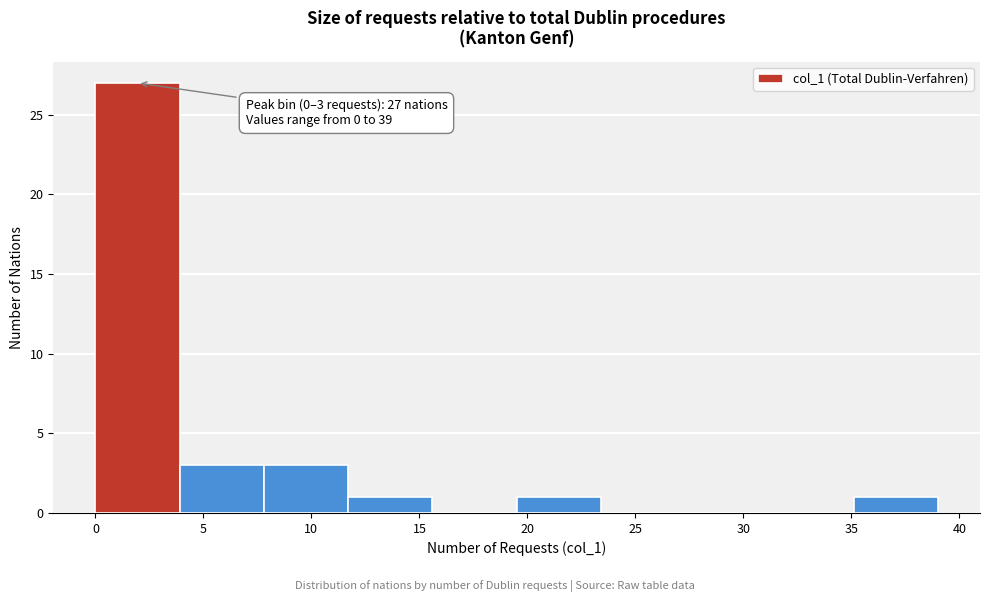

Over which range of the x-axis is the bar tallest?

0.0 to 3.9